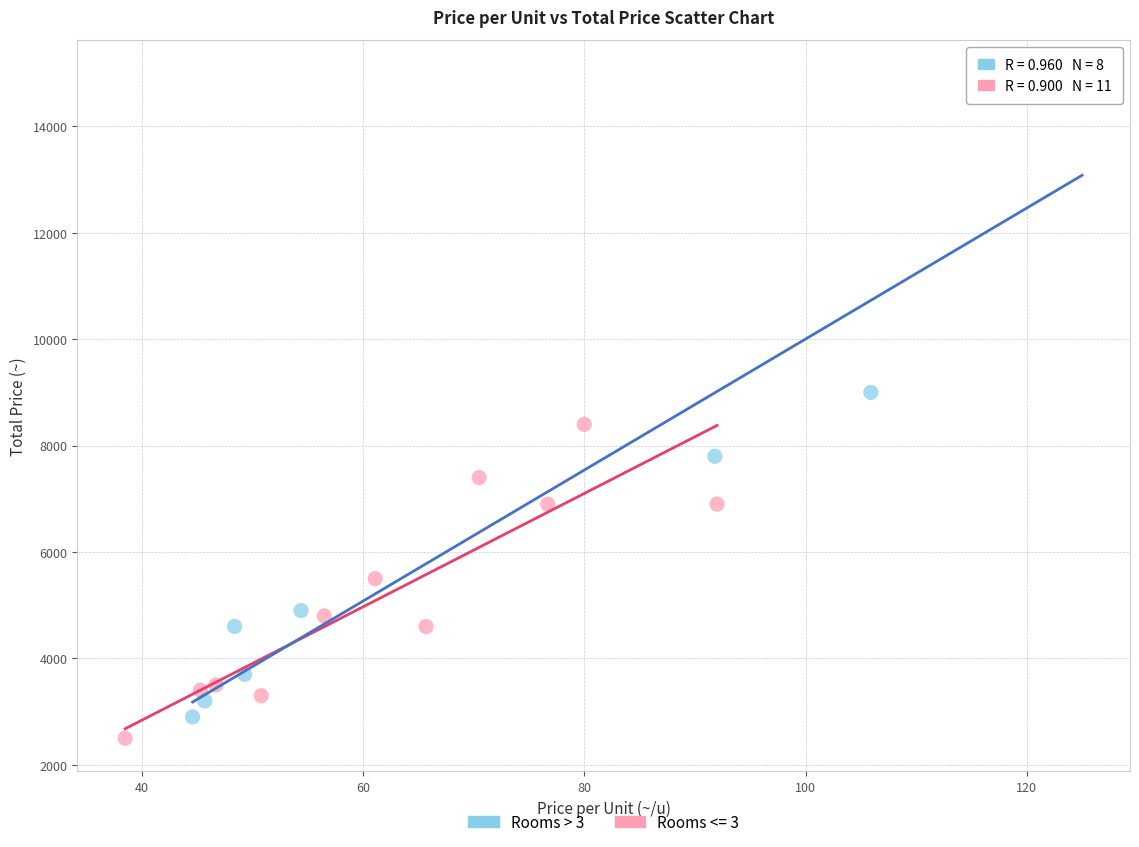

Which series reaches the maximum Y coordinate?

Rooms > 3